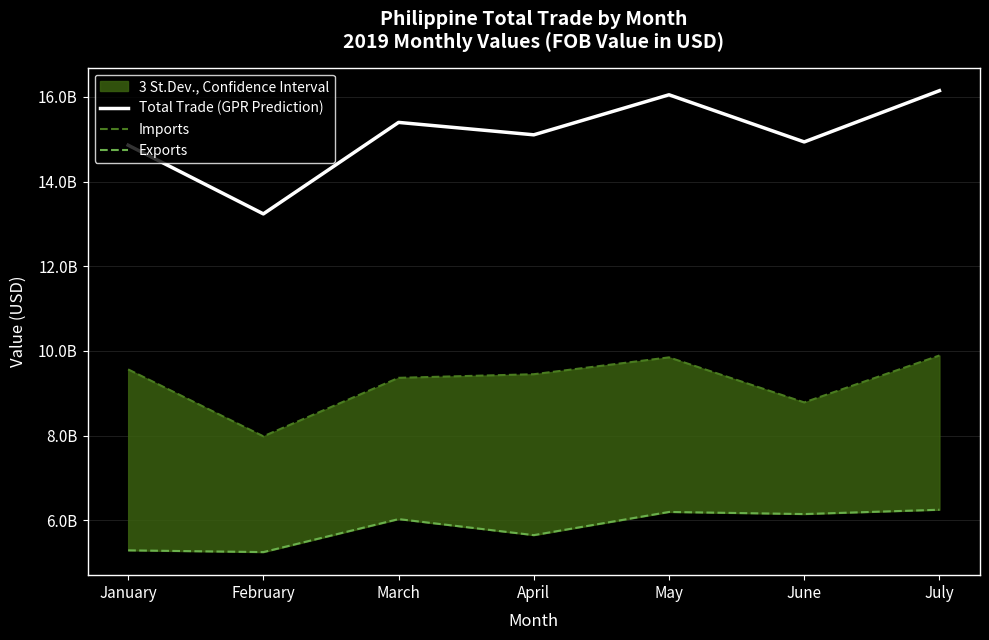

Where is the first local minimum for Exports?

February